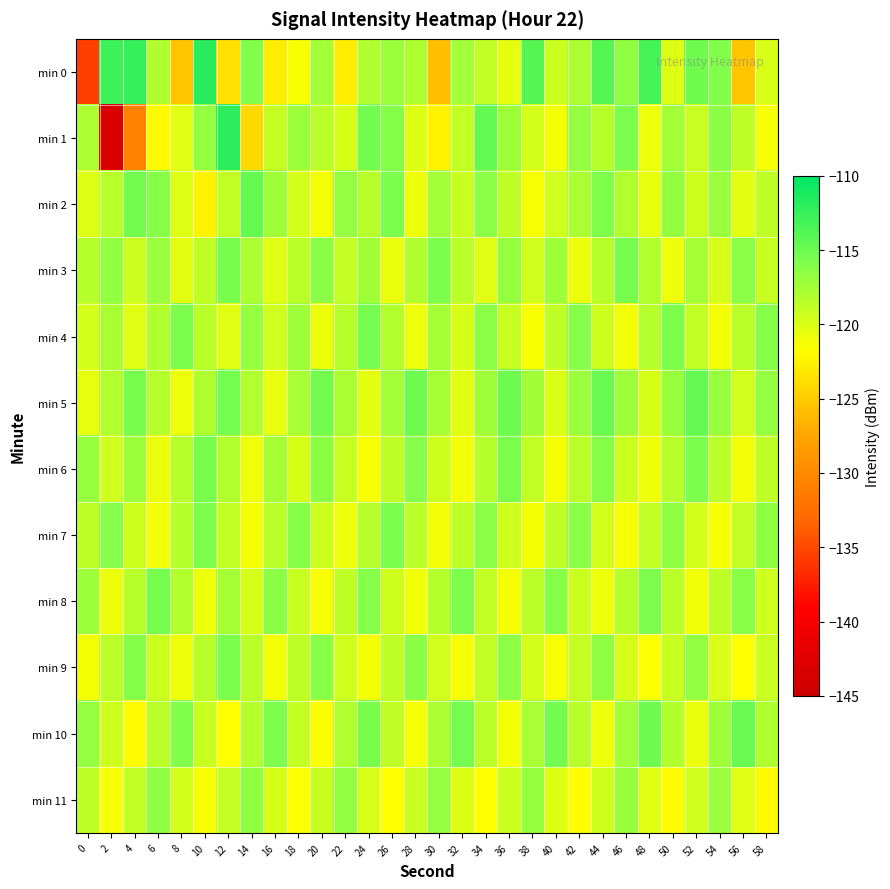

Between 0 and 4, which series saw the biggest shift?

min 0